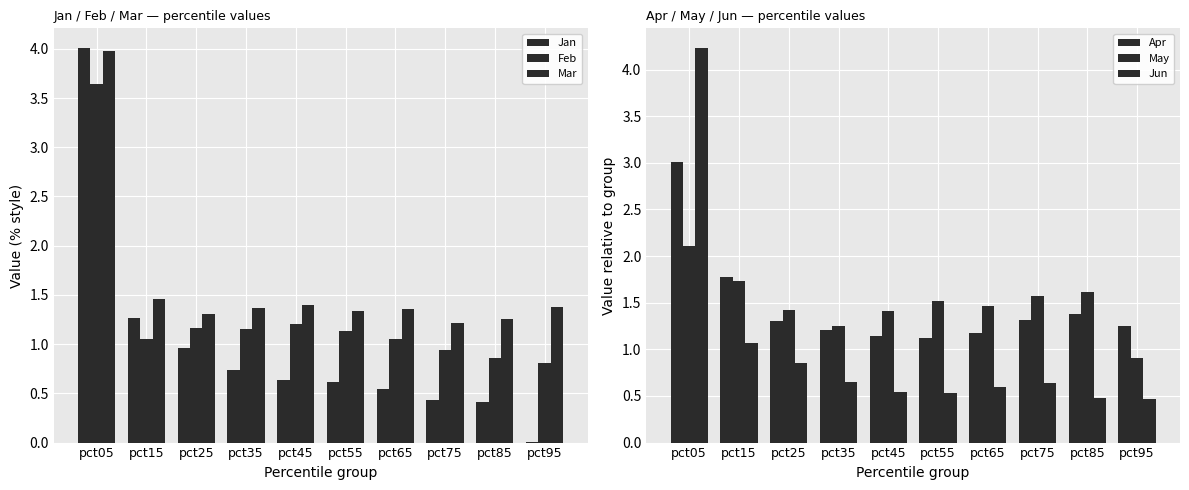

Reading left to right, transcribe all the data shown in this chart.

Jan: pct05=4.0	pct15=1.3	pct25=1.0	pct35=0.7	pct45=0.6	pct55=0.6	pct65=0.5	pct75=0.4	pct85=0.4	pct95=0.0
Feb: pct05=3.6	pct15=1.1	pct25=1.2	pct35=1.2	pct45=1.2	pct55=1.1	pct65=1.1	pct75=0.9	pct85=0.9	pct95=0.8
Mar: pct05=4.0	pct15=1.5	pct25=1.3	pct35=1.4	pct45=1.4	pct55=1.3	pct65=1.4	pct75=1.2	pct85=1.3	pct95=1.4
Apr: pct05=3.0	pct15=1.8	pct25=1.3	pct35=1.2	pct45=1.1	pct55=1.1	pct65=1.2	pct75=1.3	pct85=1.4	pct95=1.2
May: pct05=2.1	pct15=1.7	pct25=1.4	pct35=1.3	pct45=1.4	pct55=1.5	pct65=1.5	pct75=1.6	pct85=1.6	pct95=0.9
Jun: pct05=4.2	pct15=1.1	pct25=0.9	pct35=0.7	pct45=0.5	pct55=0.5	pct65=0.6	pct75=0.6	pct85=0.5	pct95=0.5